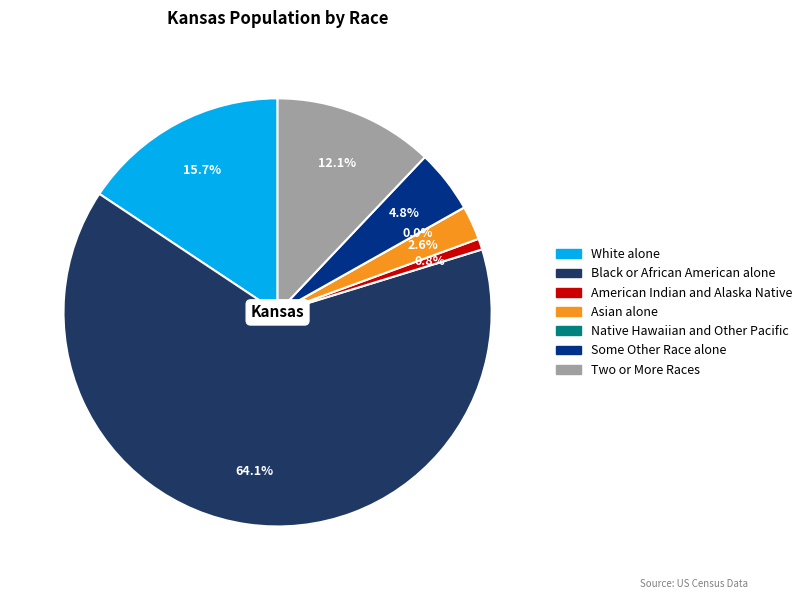

To the nearest percent, what portion does Two or More Races represent?

12%